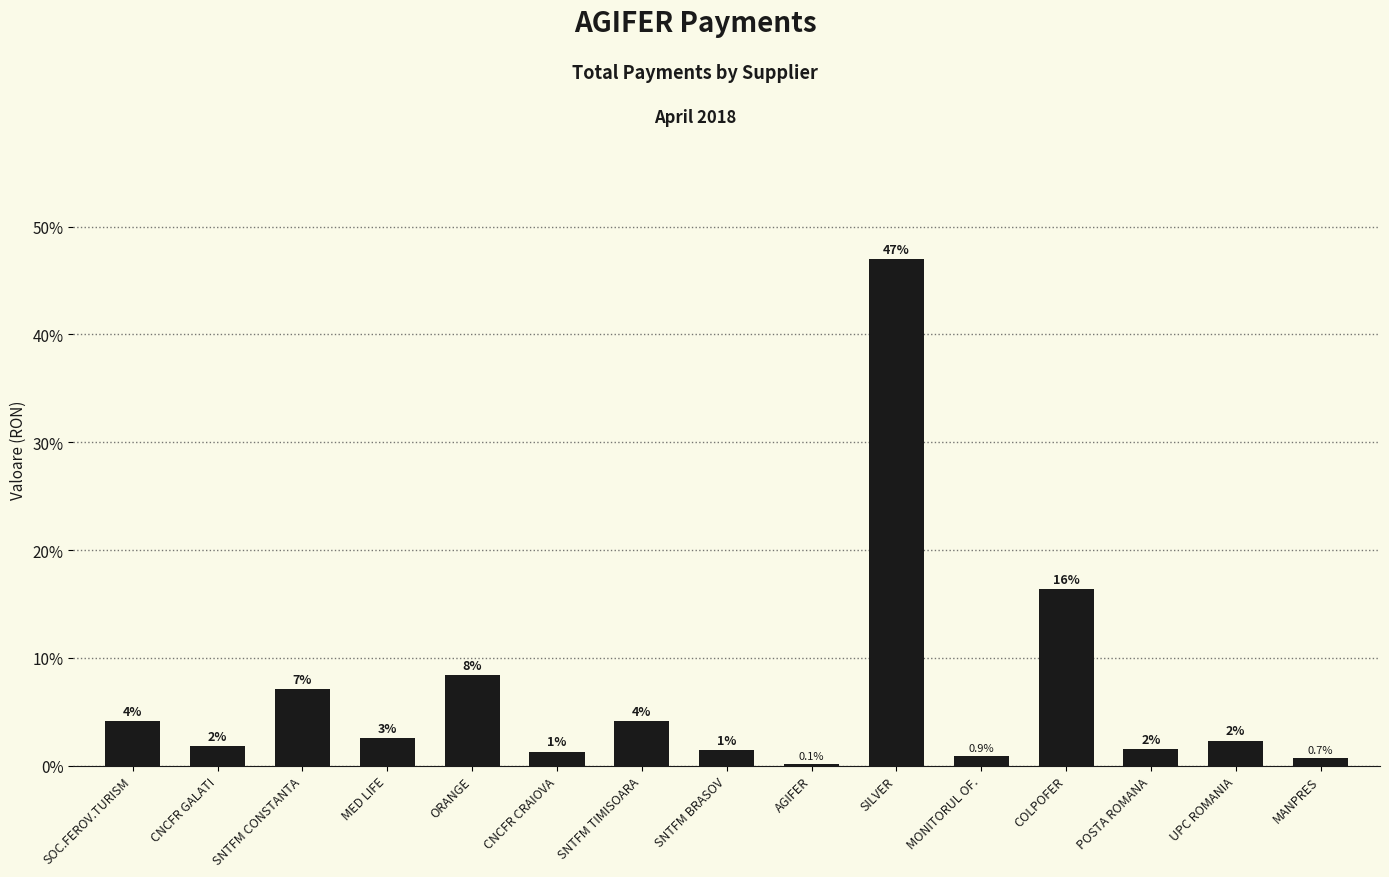

What is the approximate value at MED LIFE?

2.6